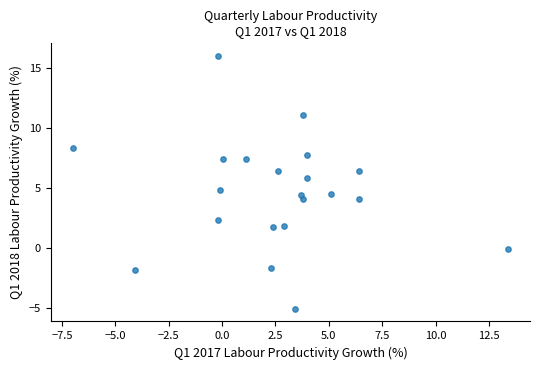

What is the range of X values (max minus min)?

20.4